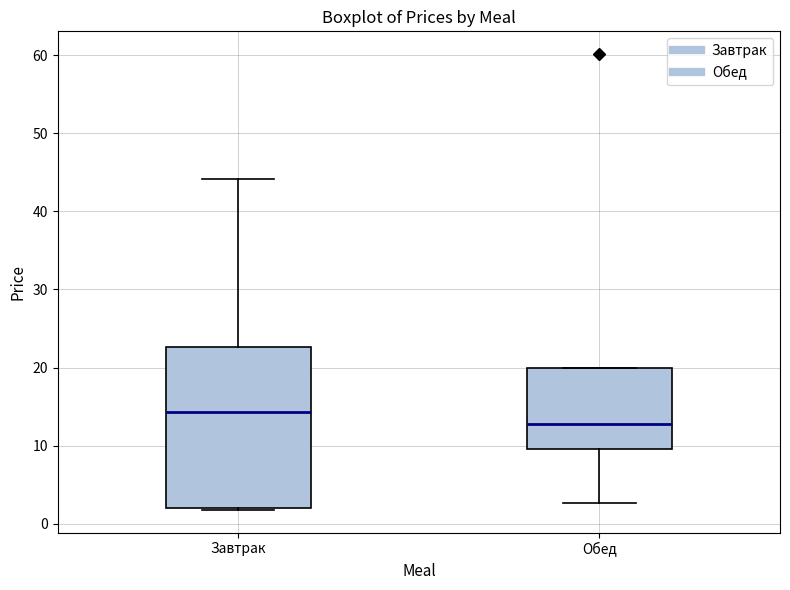

Reading left to right, transcribe this box plot: for each box, give where its median line is, the range the box spans, and where its two whiskers end, as read against the y-axis. The values are not printed on the chart, so give them approximately, as read against the axis.

Завтрак: median 14, box 2 to 23, whiskers 2 to 44
Обед: median 13, box 10 to 20, whiskers 3 to 20